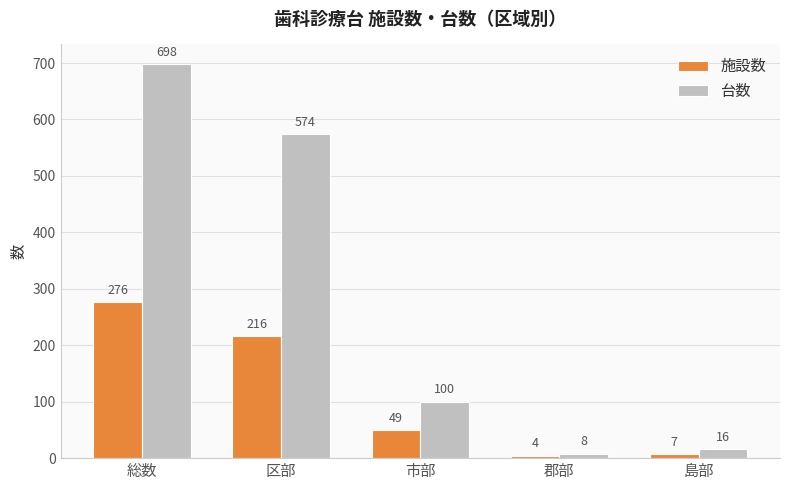

At how many categories does at least one series exceed 549?

2